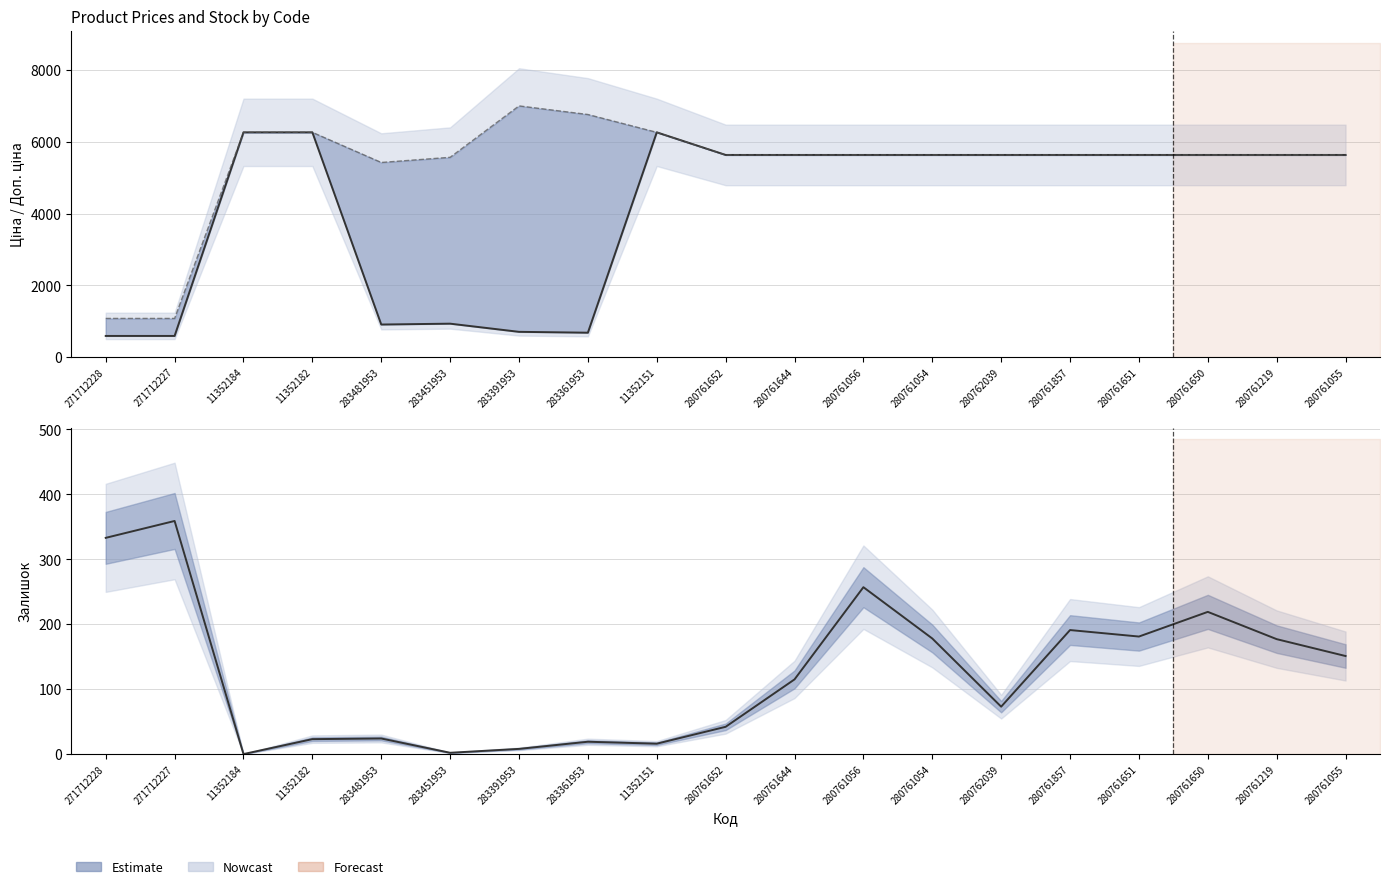

Reading left to right, list all the values displayed in this chart.

Ціна: 586.0	586.0	6266.7	6266.7	904.3	928.3	700.4	676.4	6266.7	5636.0	5636.0	5636.0	5636.0	5636.0	5636.0	5636.0	5636.0	5636.0	5636.0
Доп. ціна: 1074.5	1074.5	6266.7	6266.7	5425.9	5569.9	7004.3	6764.4	6266.7	5636.0	5636.0	5636.0	5636.0	5636.0	5636.0	5636.0	5636.0	5636.0	5636.0
Залишок: 333.0	359.0	0.0	23.0	24.0	2.0	8.0	19.0	16.0	42.0	115.0	257.0	178.0	73.0	191.0	181.0	219.0	177.0	151.0